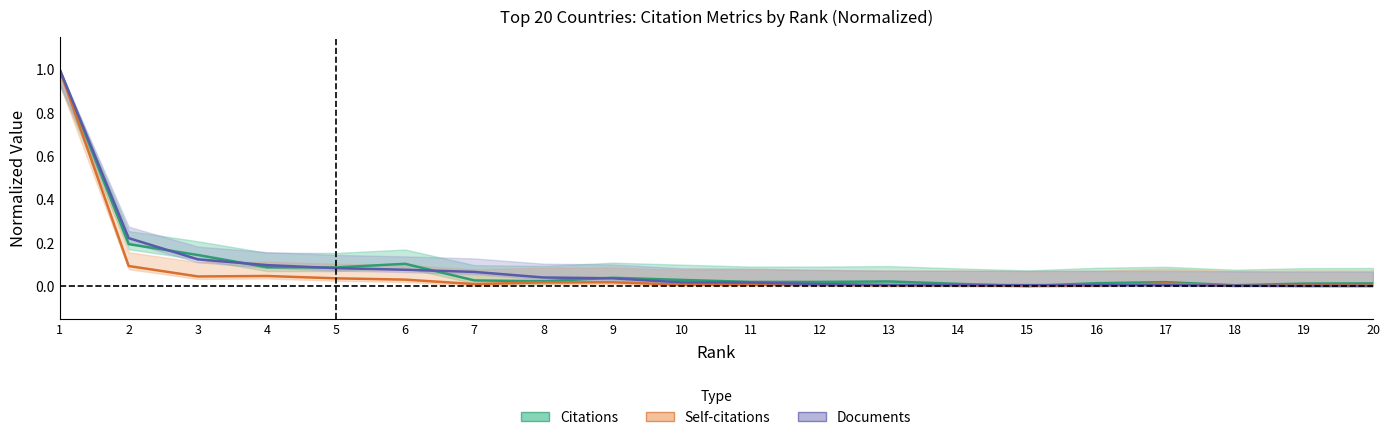

How many intersections are there between Documents (normalized) and Citations (normalized)?

8